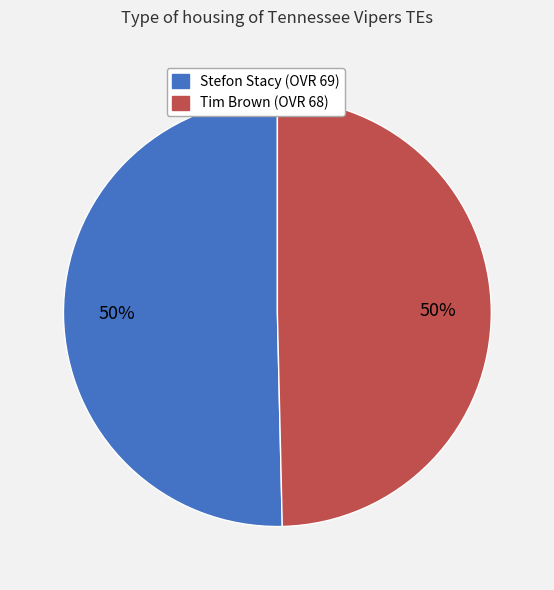

The Stefon slice represents 40% of the pie. True or false?

False